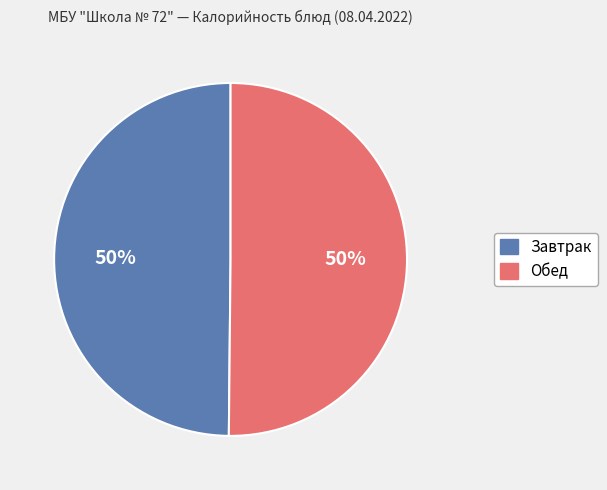

To the nearest percent, what is the average slice percentage?

50%